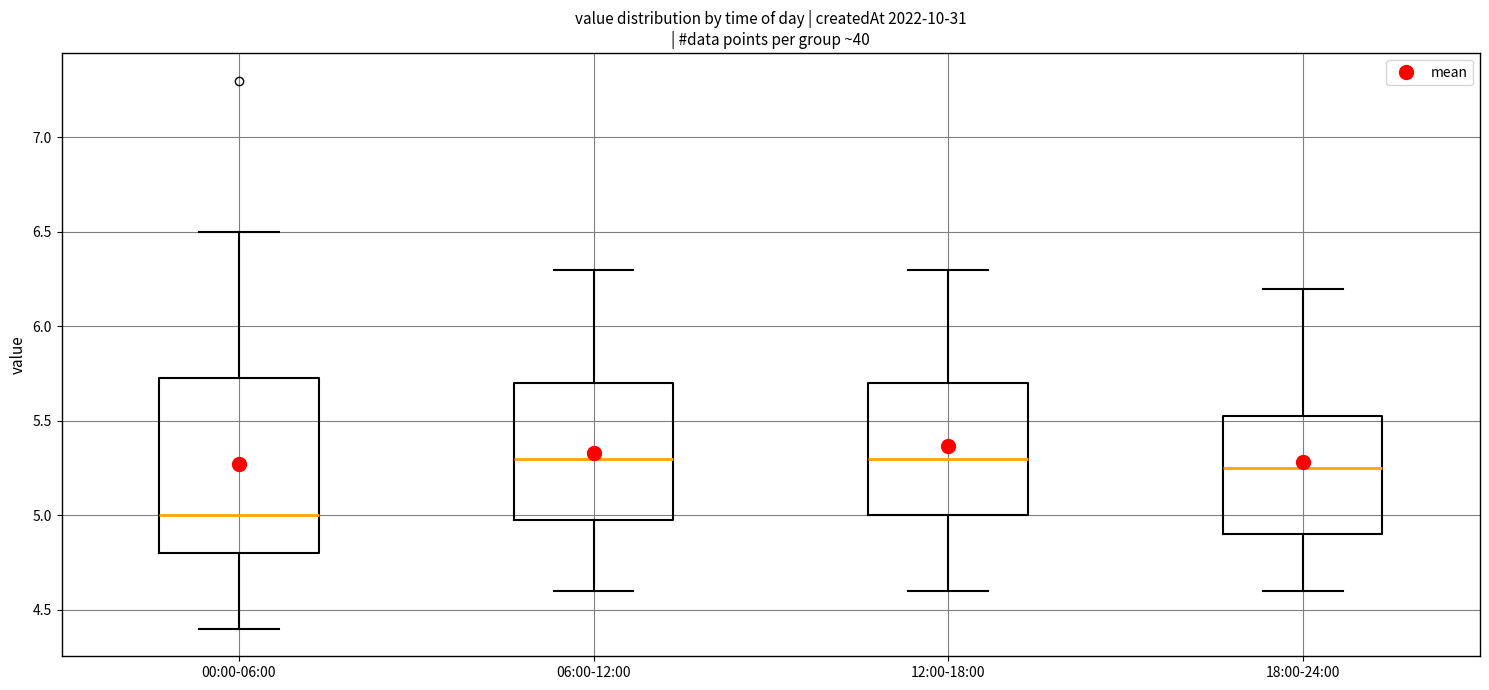

Reading left to right, transcribe this box plot: for each box, give where its median line is, the range the box spans, and where its two whiskers end, as read against the y-axis. The values are not printed on the chart, so give them approximately, as read against the axis.

00:00-06:00: median 5.00, box 4.80 to 5.75, whiskers 4.40 to 6.50
06:00-12:00: median 5.30, box 5.00 to 5.70, whiskers 4.60 to 6.30
12:00-18:00: median 5.30, box 5.00 to 5.70, whiskers 4.60 to 6.30
18:00-24:00: median 5.25, box 4.90 to 5.55, whiskers 4.60 to 6.20